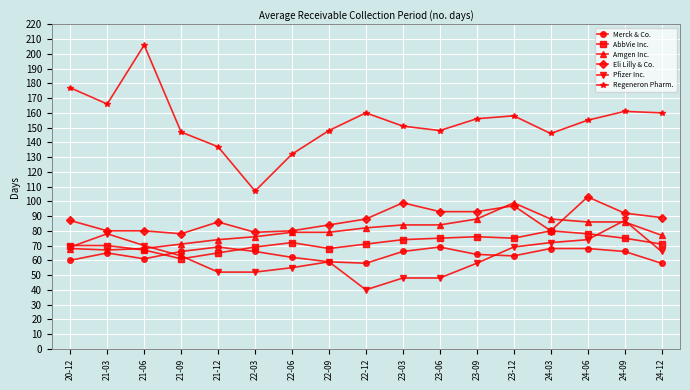

Is the value of Pfizer Inc. at 23-12 greater than the value of Regeneron Pharm. at 24-06?

No